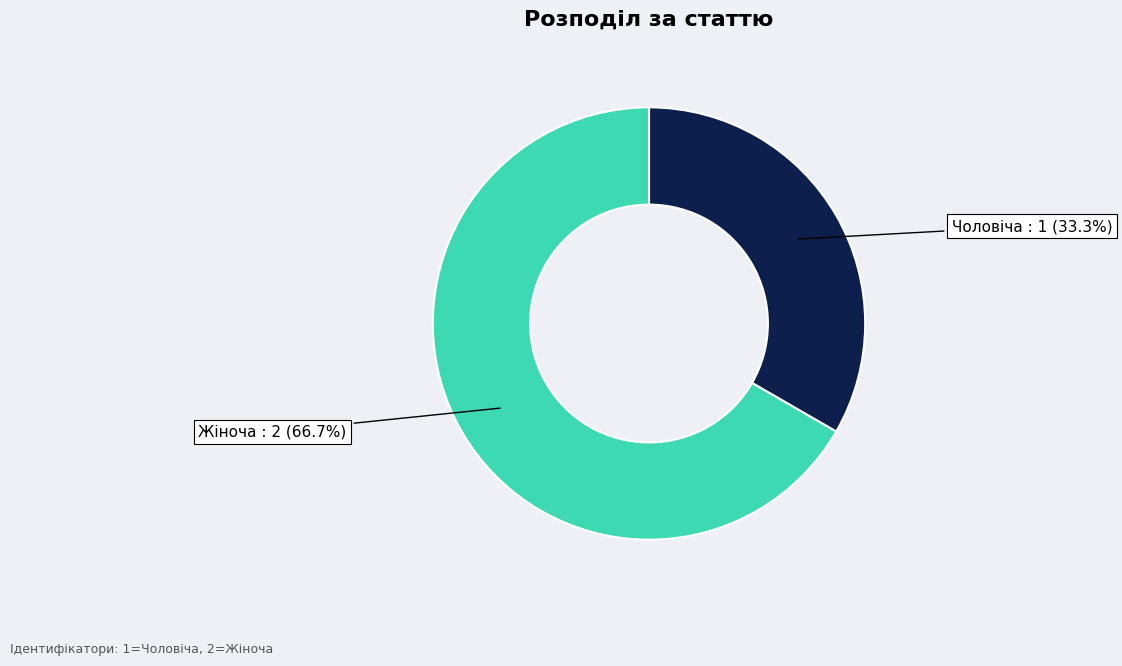

True or false: Чоловіча accounts for 47% of the total.

False